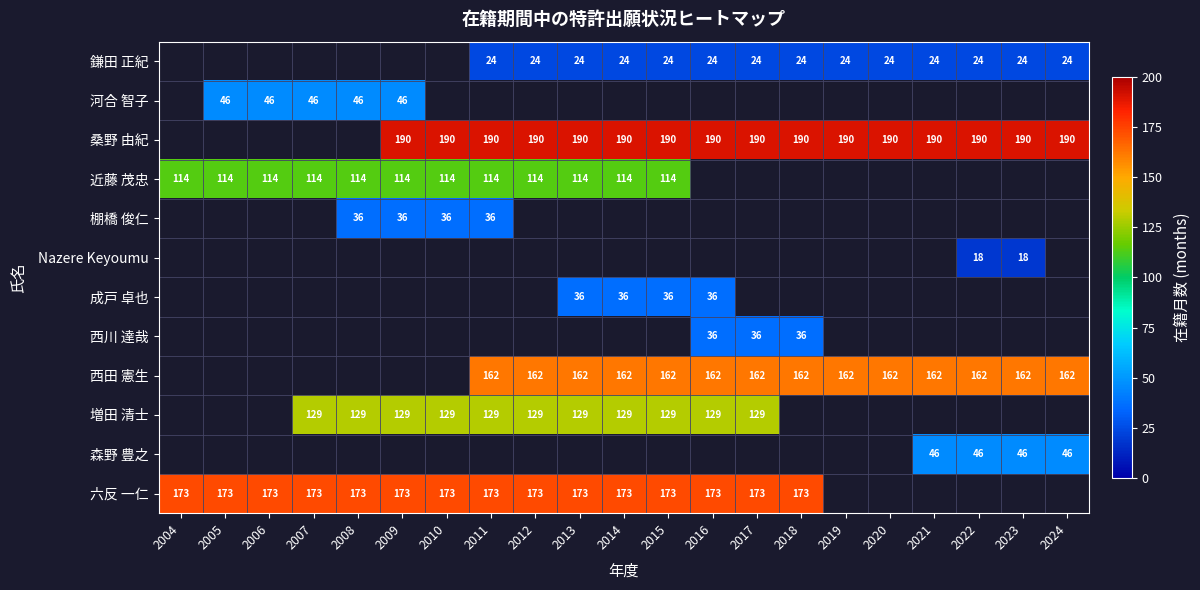

Is the value of 森野 豊之 at 2022 greater than the value of 西田 憲生 at 2023?

No